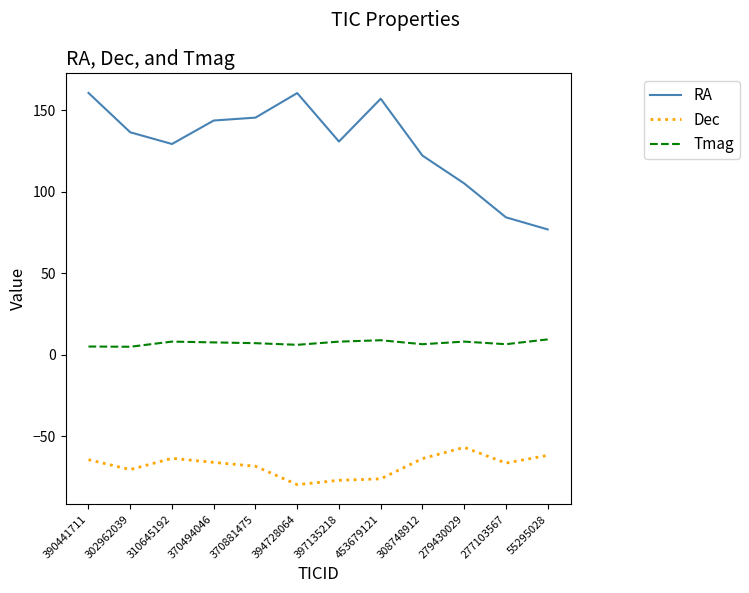

True or false: RA has more than 1 interior local peaks.

True